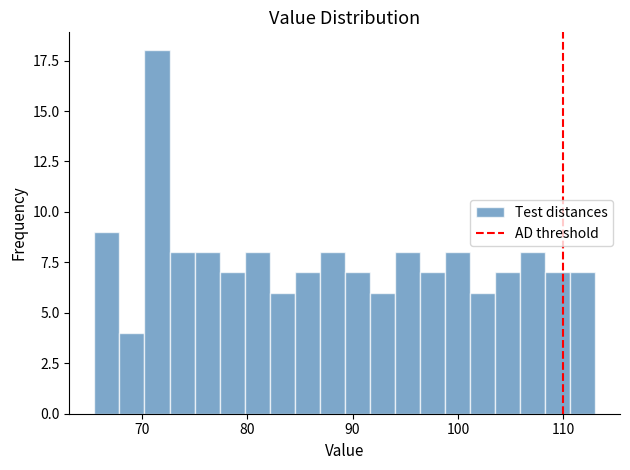

Read against the x-axis, roughly where is the centre of the tallest bar?

71